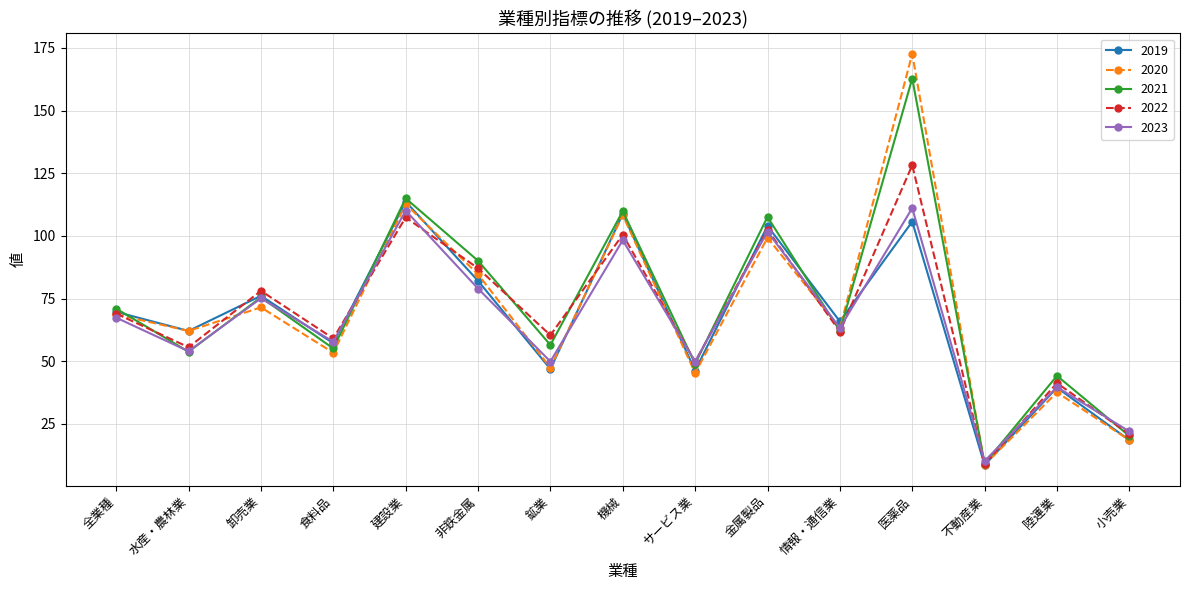

What is the total value across all series at サービス業?

240.3